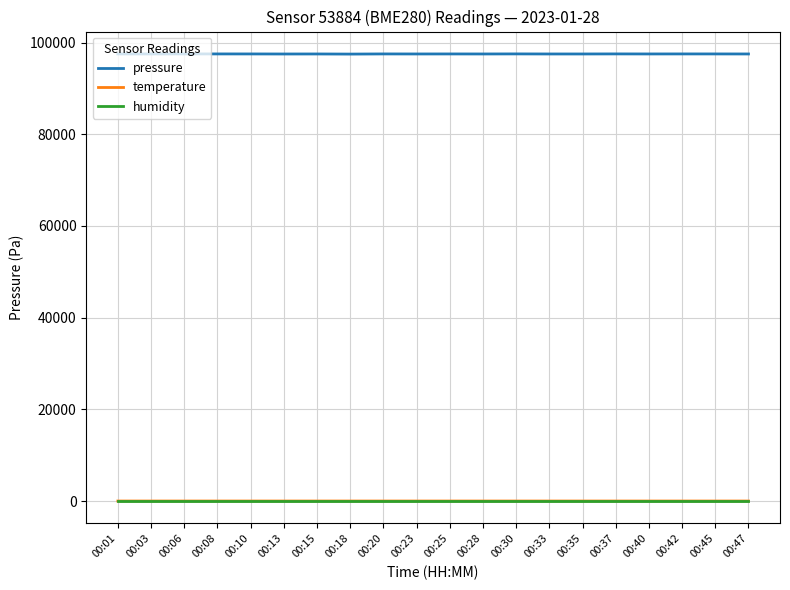

What is the difference between the second highest and second lowest values in the pressure series?

17.8